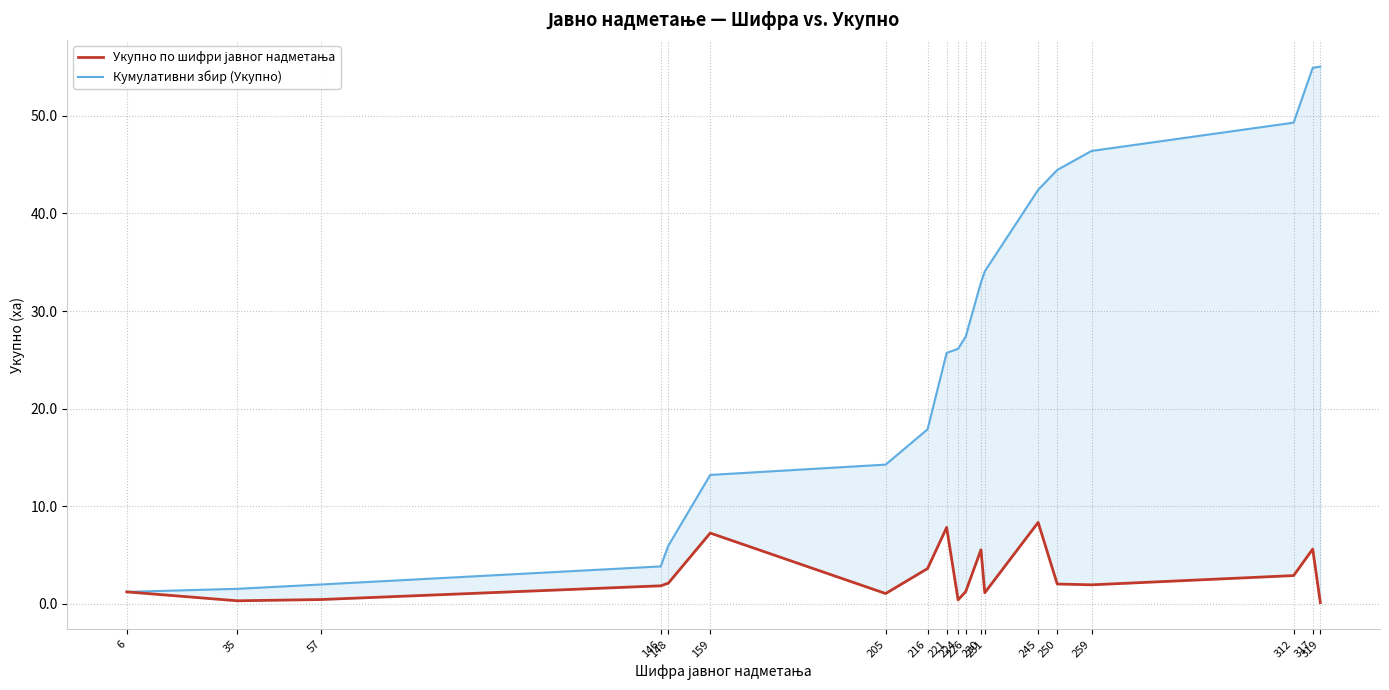

Rank the categories by Кумулативни збир (Укупно) value from lowest to highest.

6, 35, 57, 146, 148, 159, 205, 216, 221, 224, 226, 230, 231, 245, 250, 259, 312, 317, 319